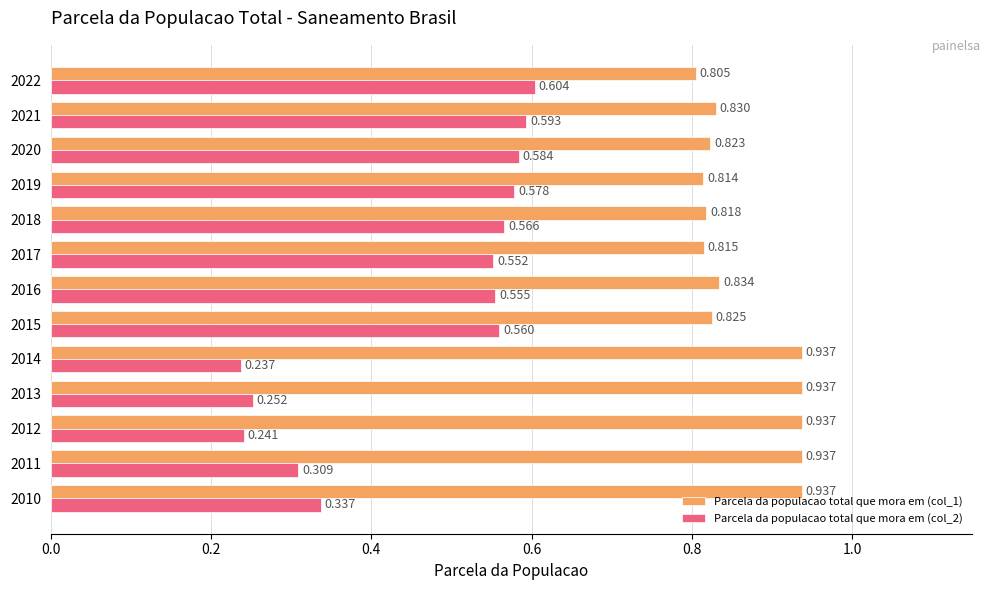

Is the value of Parcela da populacao total que mora em (col_1) at 2013 greater than the value of Parcela da populacao total que mora em (col_2) at 2017?

Yes